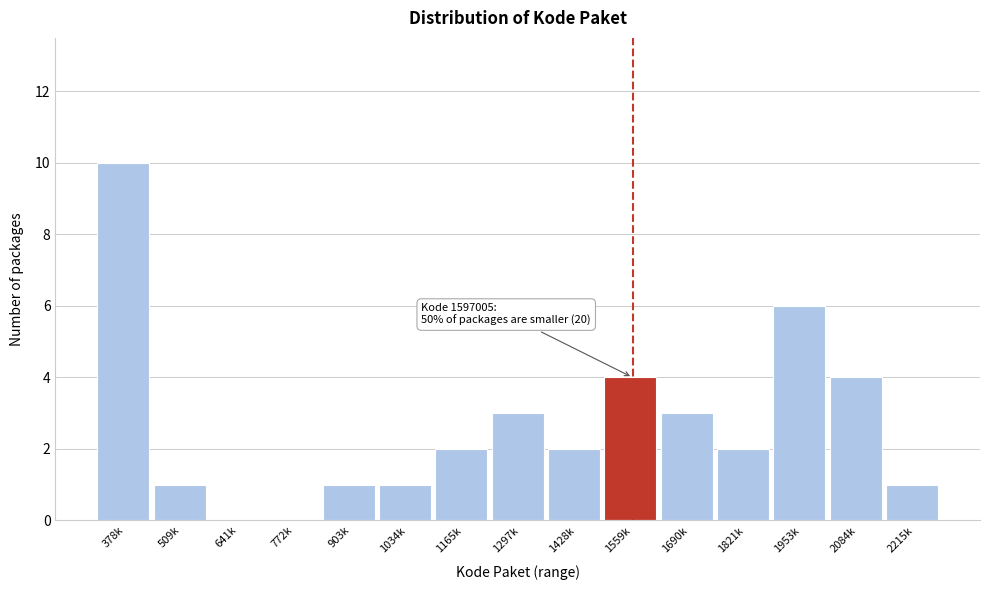

Reading left to right, what are all the values shown in this chart?

378k=10	509k=1	641k=0	772k=0	903k=1	1034k=1	1165k=2	1297k=3	1428k=2	1559k=4	1690k=3	1821k=2	1953k=6	2084k=4	2215k=1